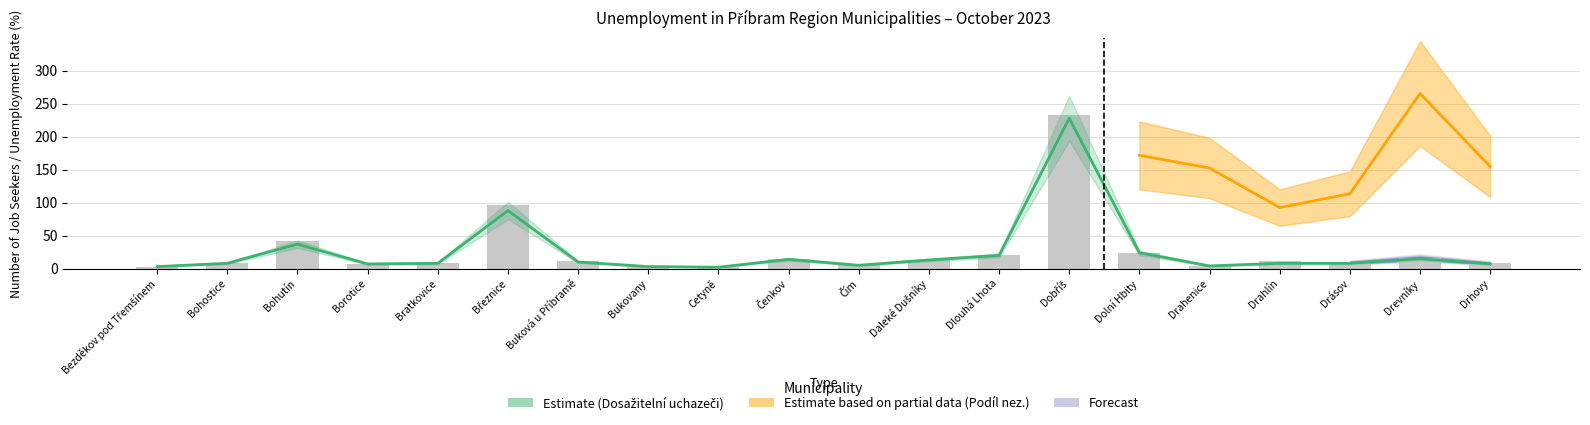

What is the highest value of the Dosažitelní uchazeči o zaměstnání series?

228